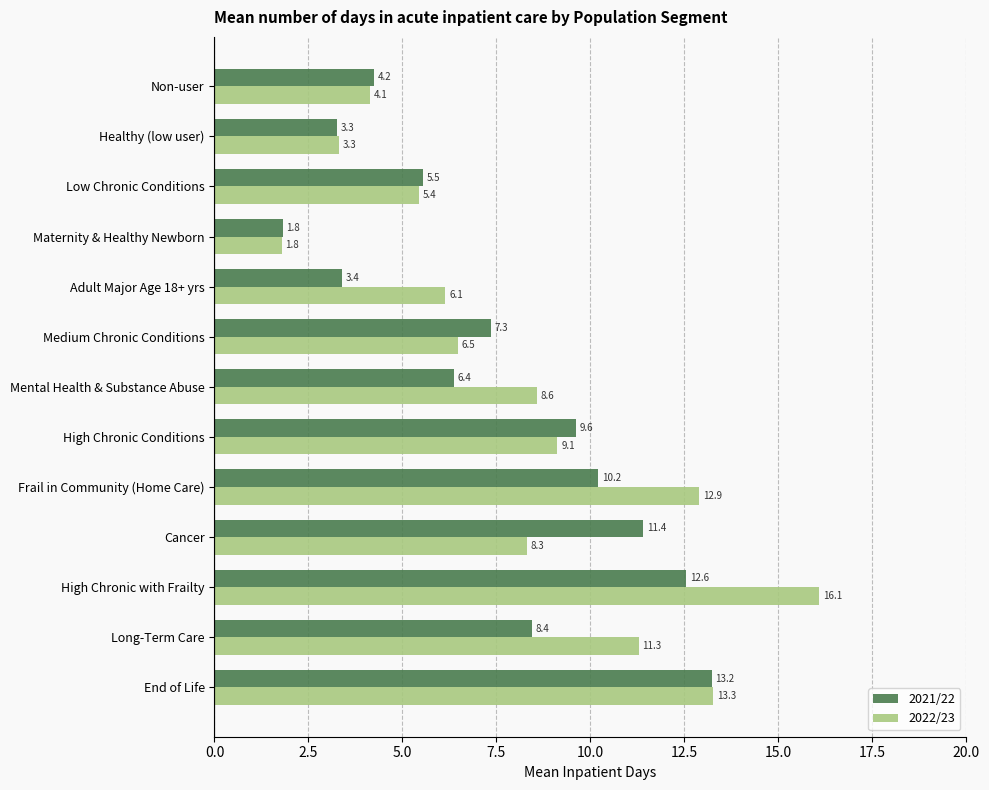

What is the smallest value displayed?

1.8